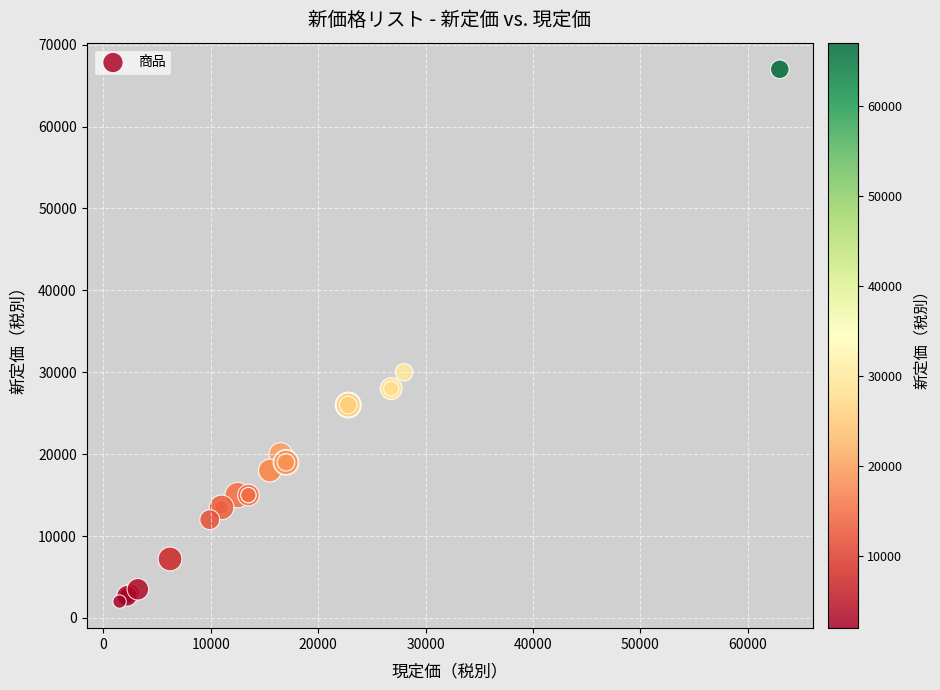

What Y value in the scatter plot is closest to 34500?

30000